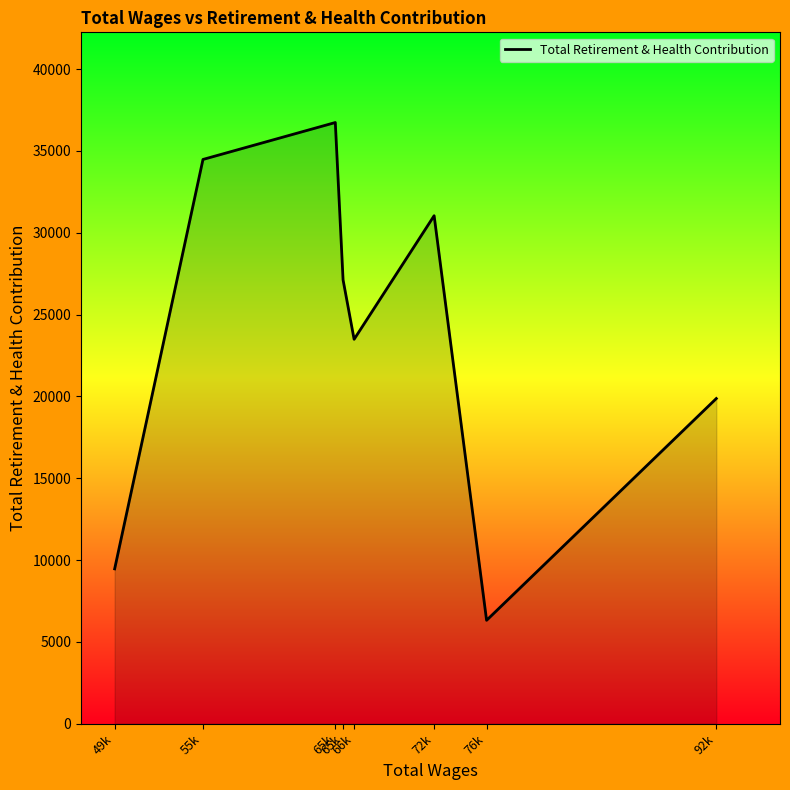

Where does the data first go above 27122?

55k